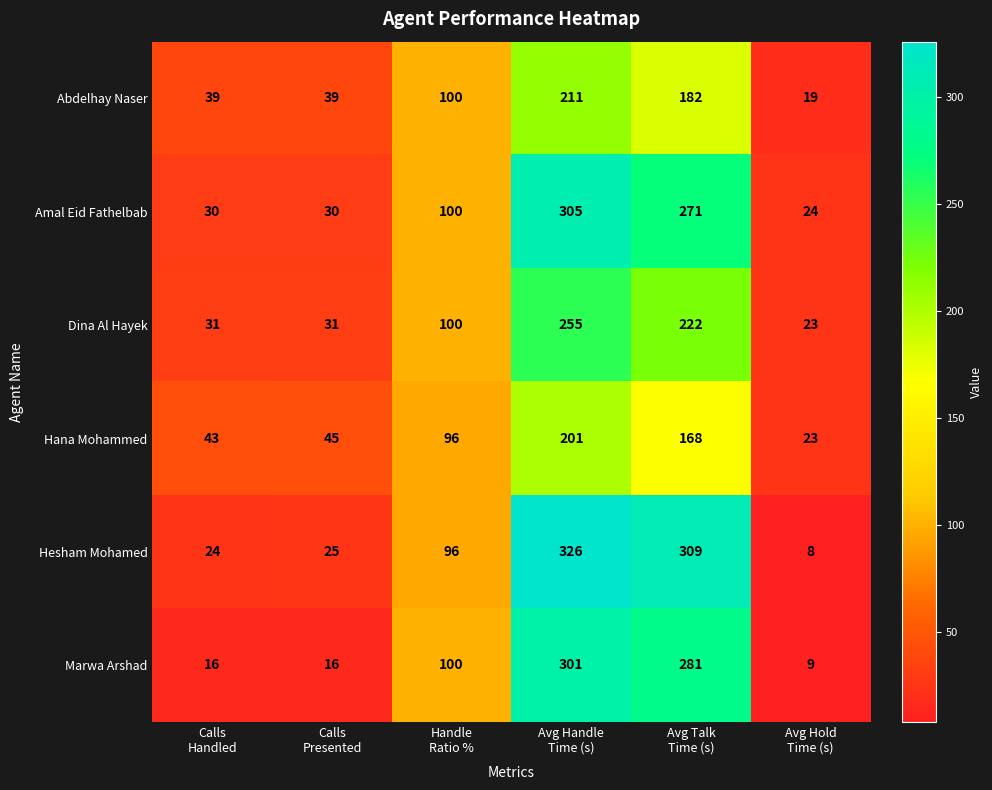

Which label corresponds to the largest value in the chart?

Avg Handle
Time (s)